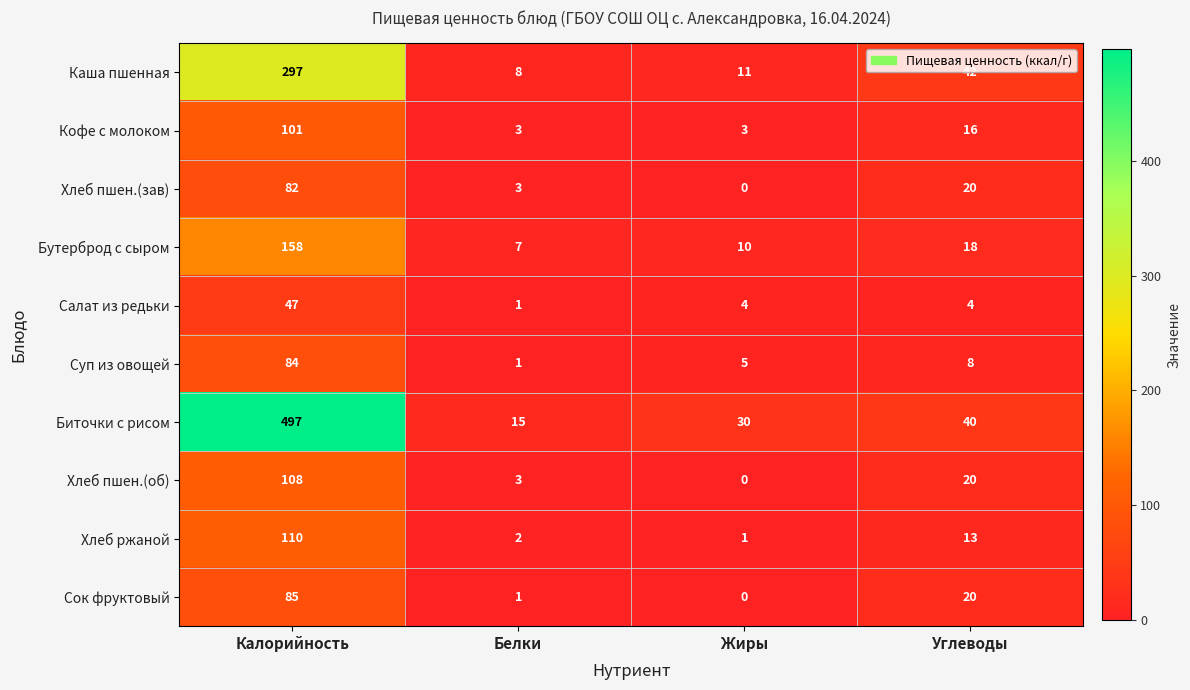

Is it true that Сок фруктовый equals 2 at Белки?

False